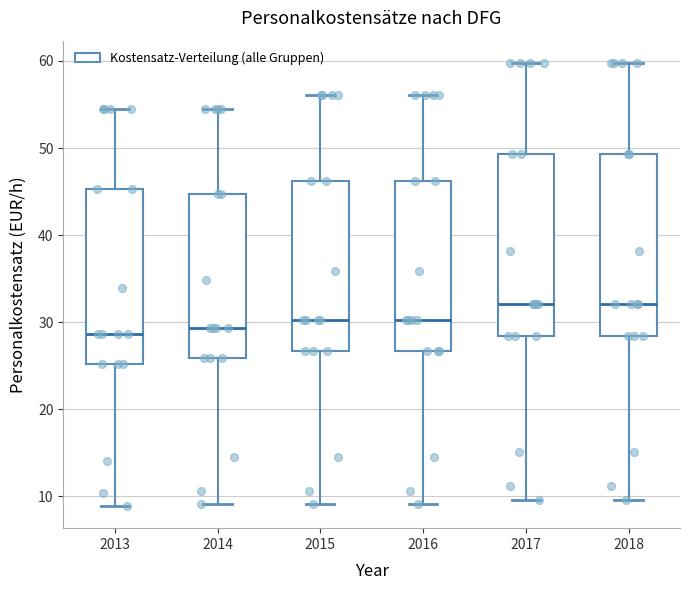

Reading left to right, read every box against the y-axis: the position of its median line, the range the box covers, and the ends of its whiskers. The values are not printed on the chart, so give them approximately, as read against the axis.

2013: median 29, box 25 to 45, whiskers 9 to 55
2014: median 29, box 26 to 45, whiskers 9 to 55
2015: median 30, box 27 to 46, whiskers 9 to 56
2016: median 30, box 27 to 46, whiskers 9 to 56
2017: median 32, box 28 to 49, whiskers 10 to 60
2018: median 32, box 28 to 49, whiskers 10 to 60